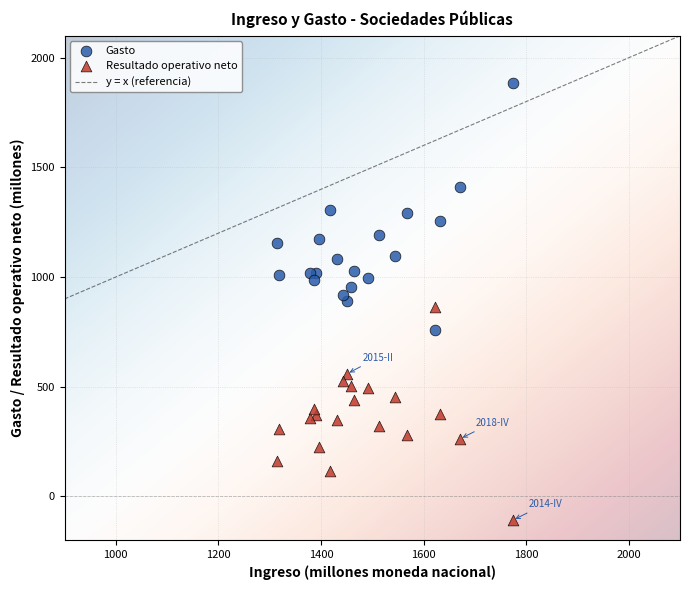

Which series reaches the minimum Y coordinate?

Resultado operativo neto